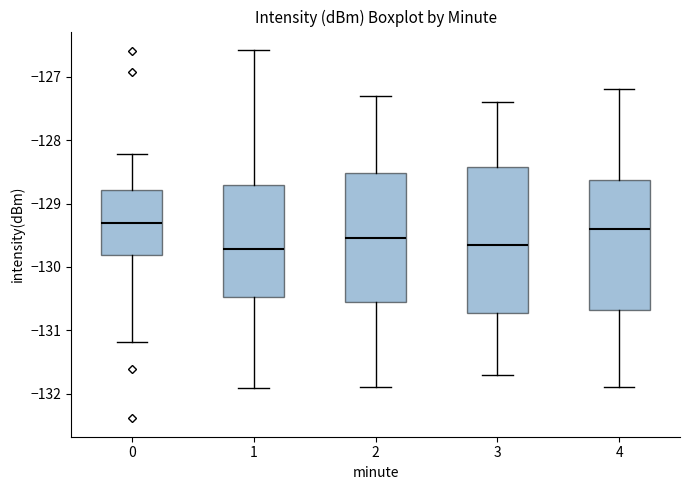

Comparing the boxes themselves (not the whiskers), which one is the tallest?

3